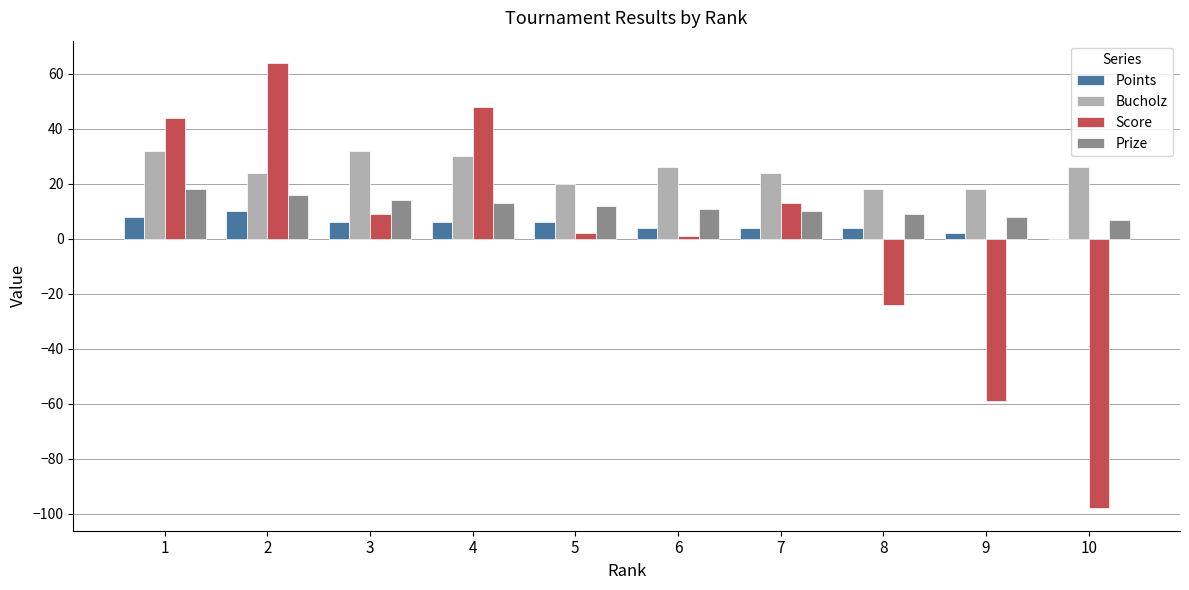

What is the greatest value displayed?

64